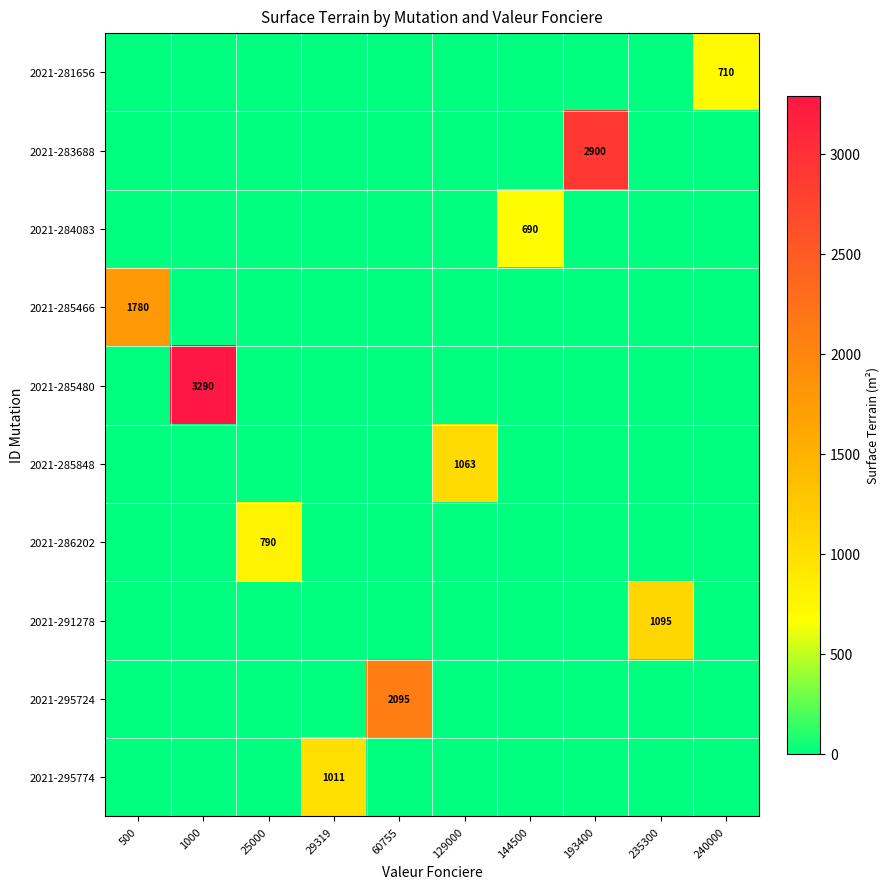

At how many categories does at least one series exceed 2742?

2